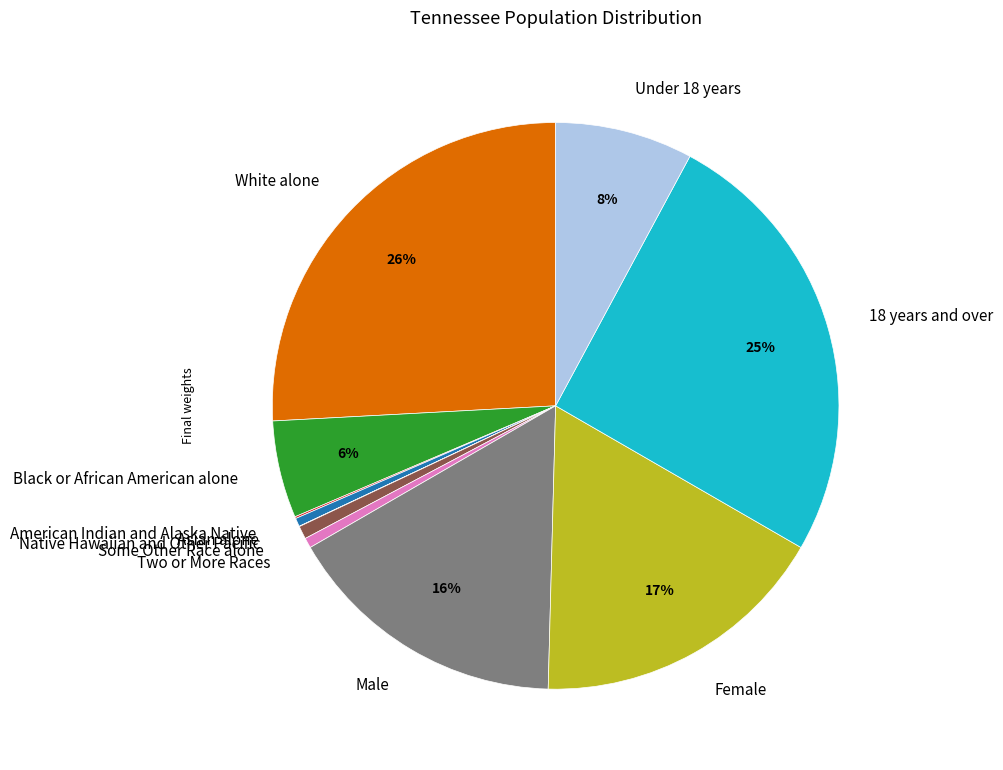

To the nearest percent, what portion does White alone represent?

26%